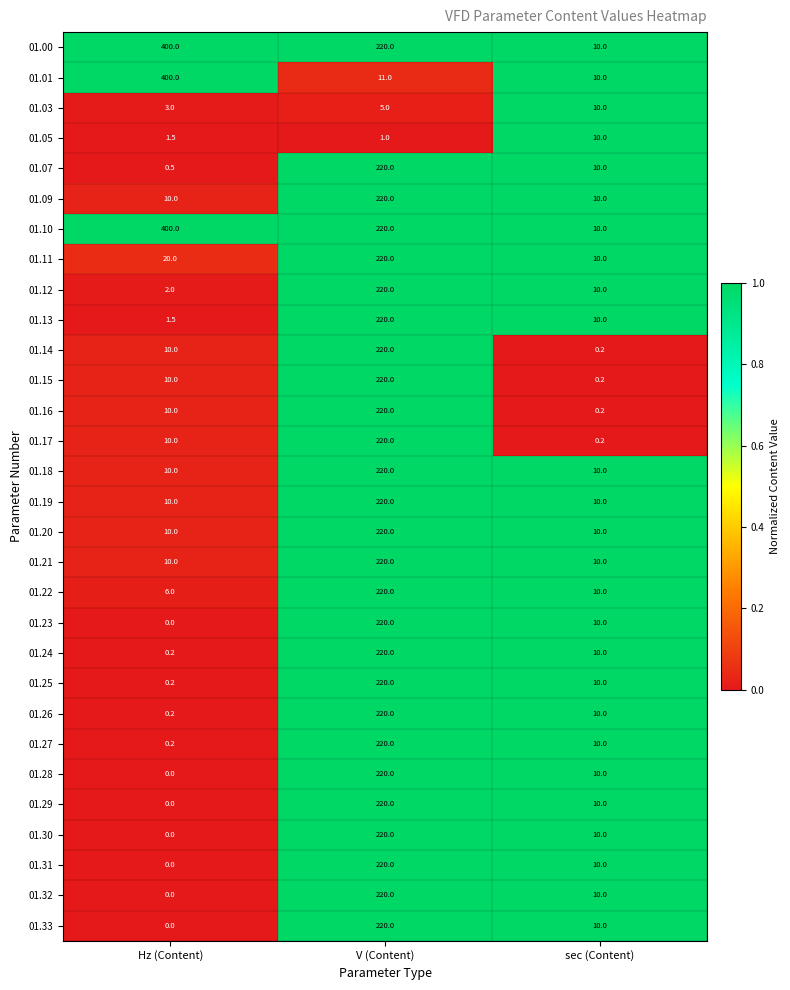

True or false: 01.14 has a value of 0.2 at sec (Content).

True